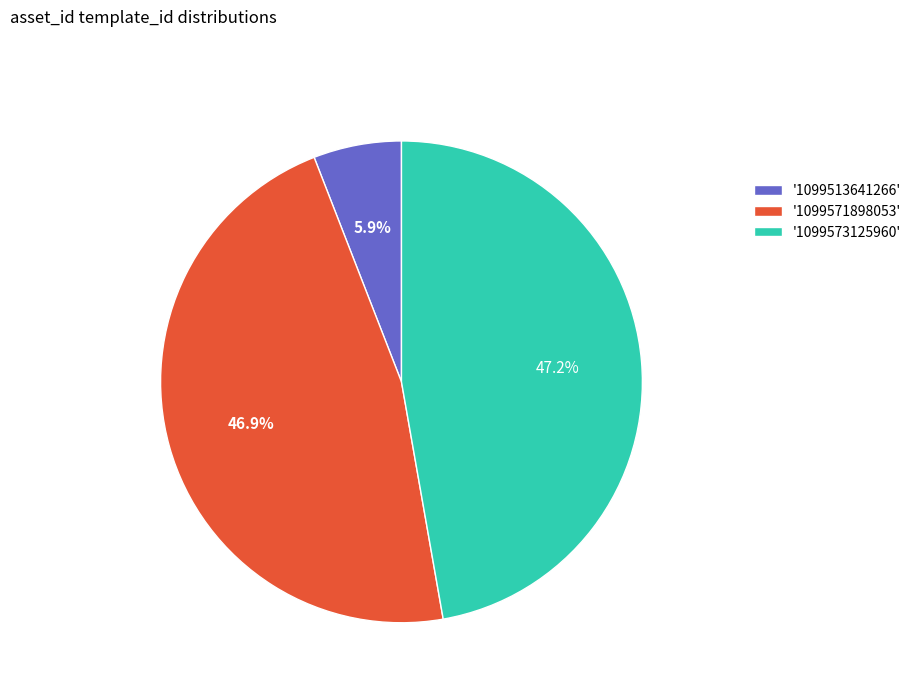

Does '1099573125960' account for over 50% of the chart?

No